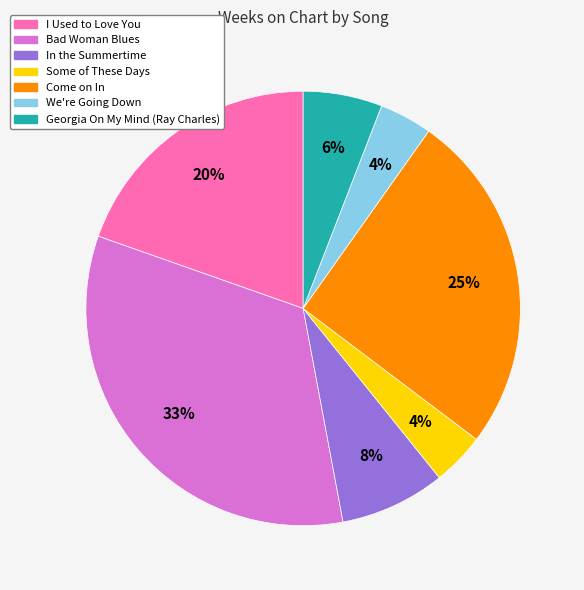

To the nearest percent, what is the average slice percentage?

14%